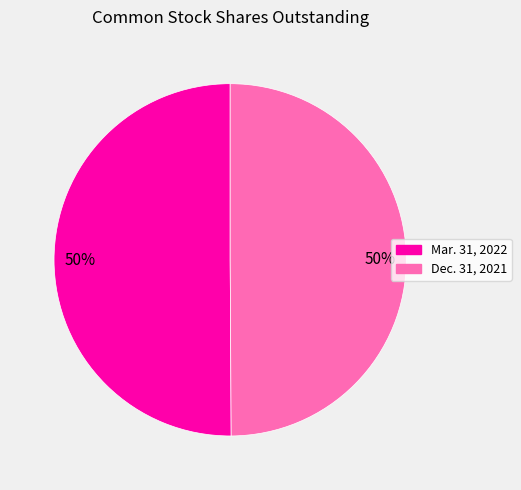

The Dec. 31, 2021 slice represents 50% of the pie. True or false?

True